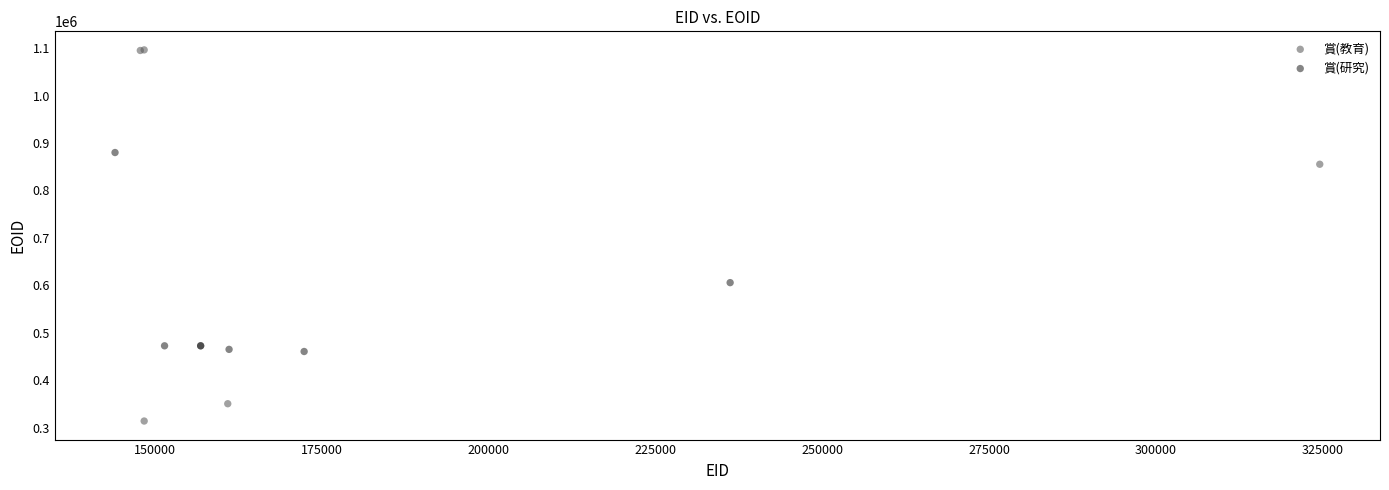

What are all the series names shown in the legend?

賞(教育), 賞(研究)